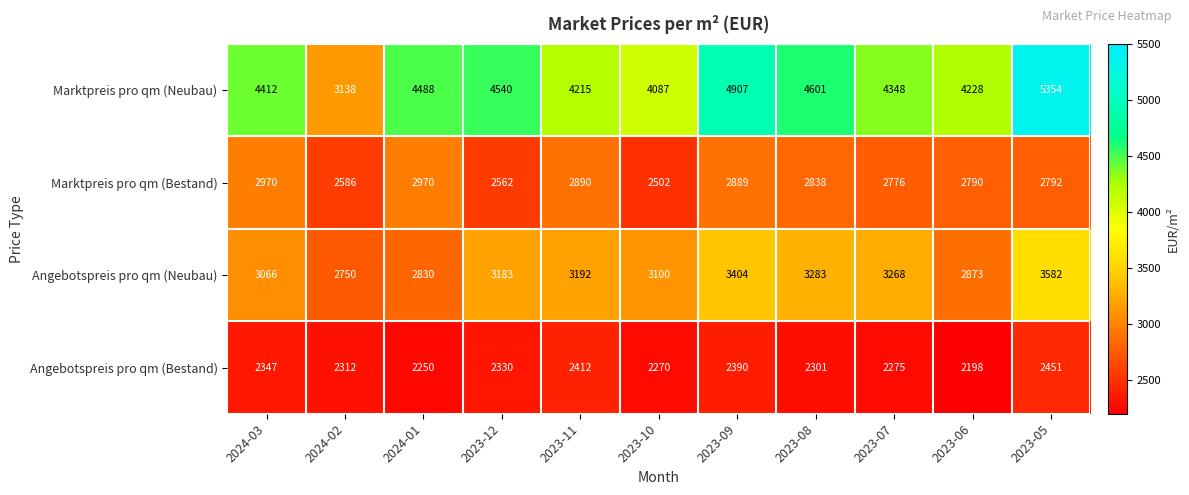

Count the number of data series in this chart.

4